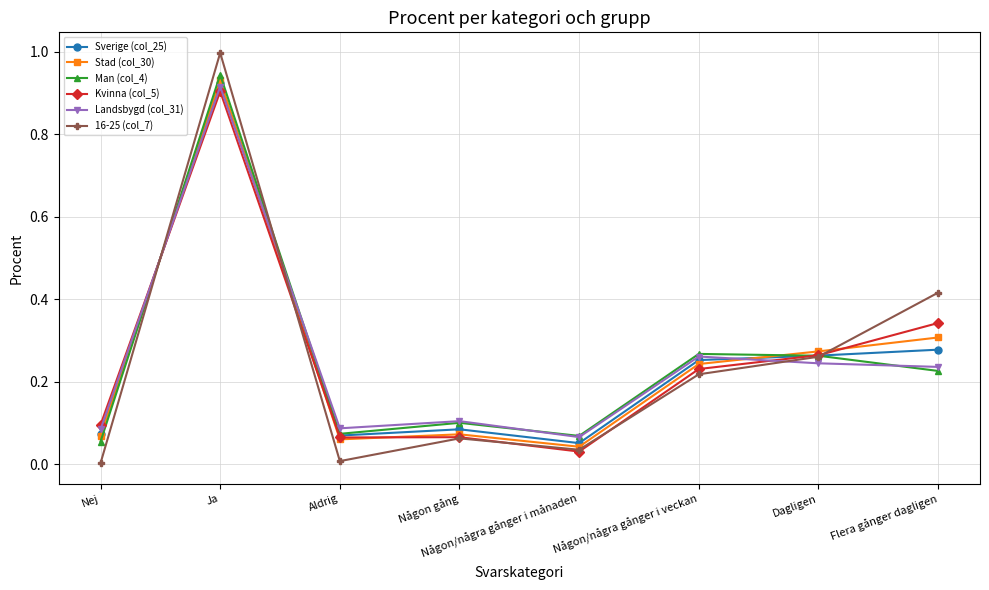

What is the sum of the Stad (col_30) values at Nej and Ja?

1.0